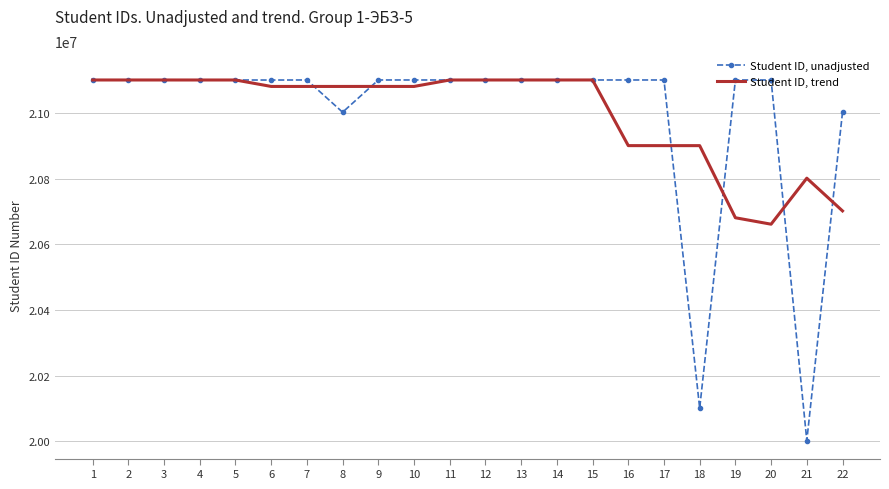

The Student ID, trend series shows 35523584.7 at 15. True or false?

False